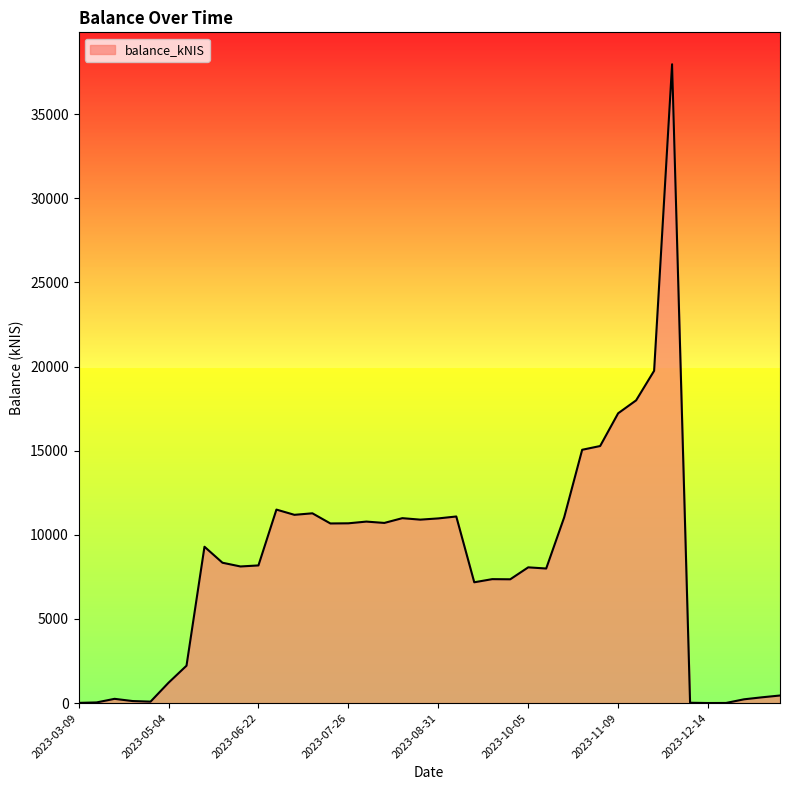

What is the maximum value shown in the chart?

37961.3